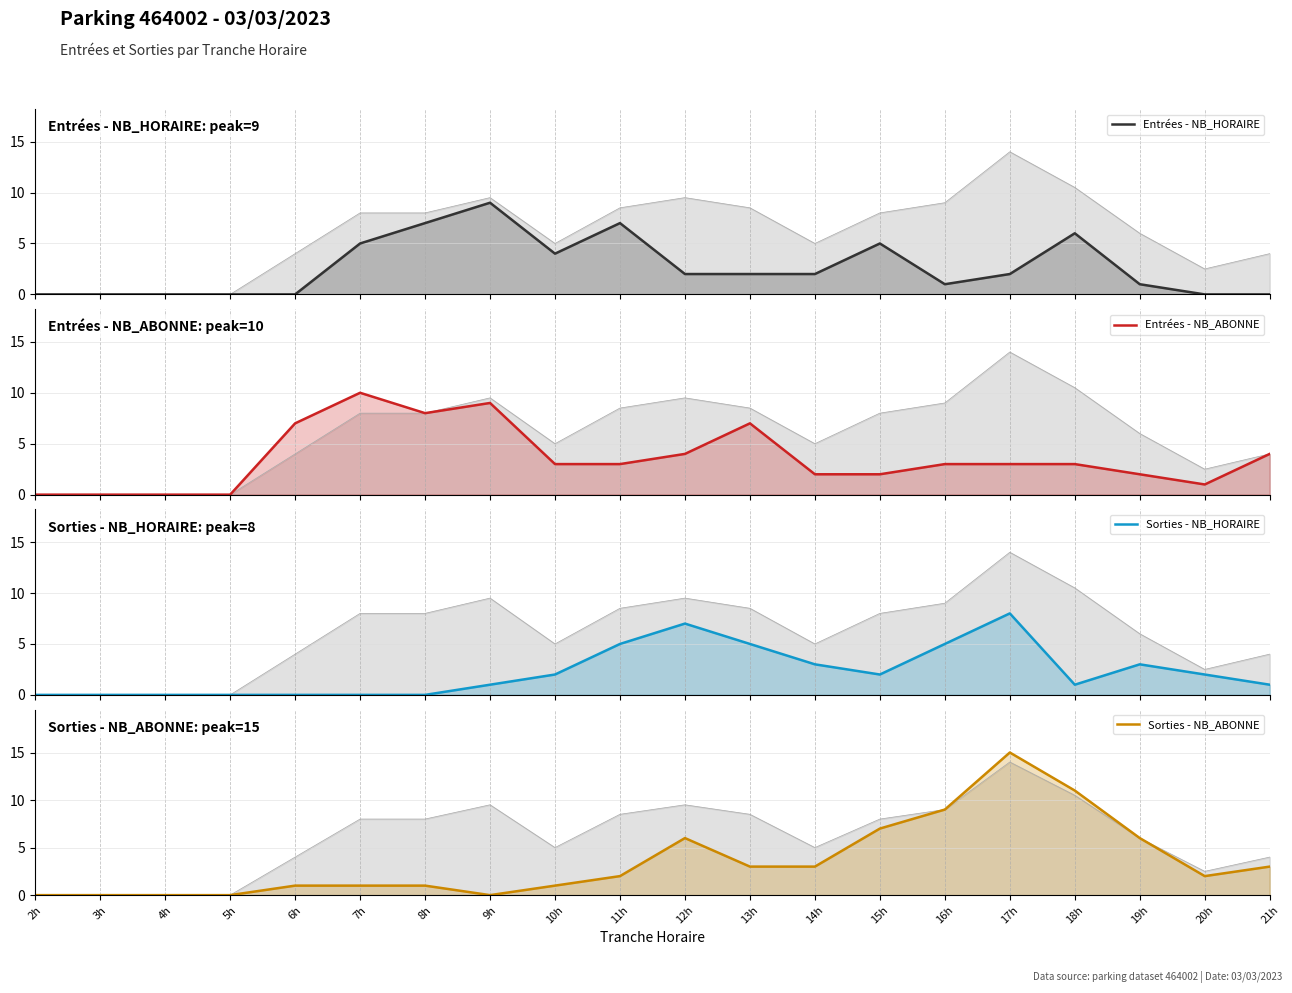

Count the number of data series in this chart.

4